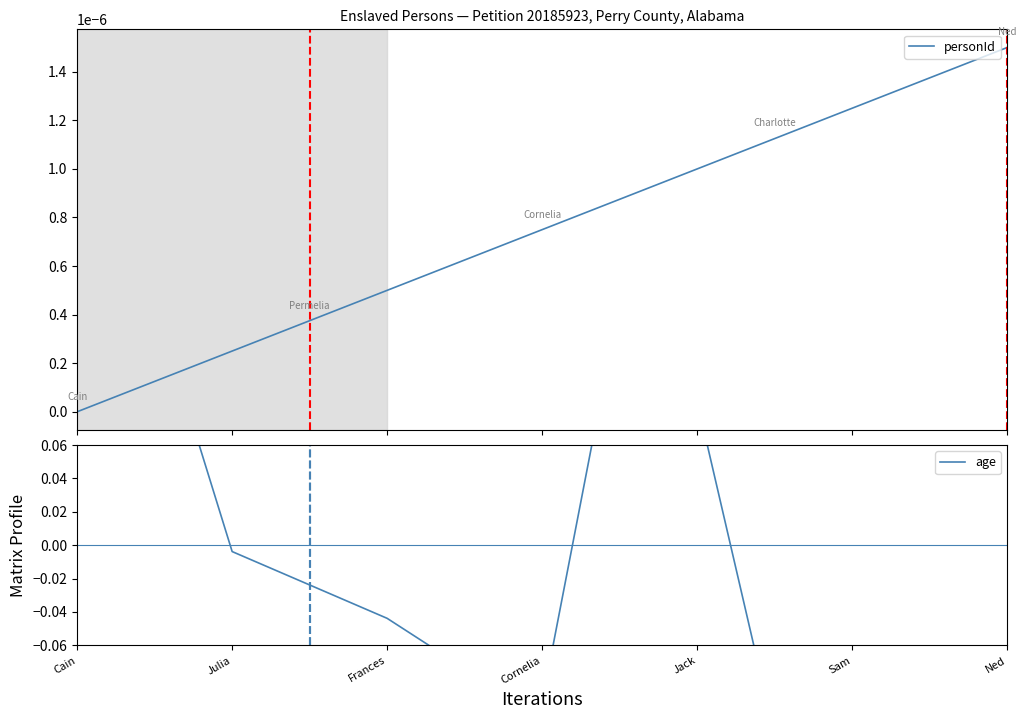

What position from the left is Jack?

9